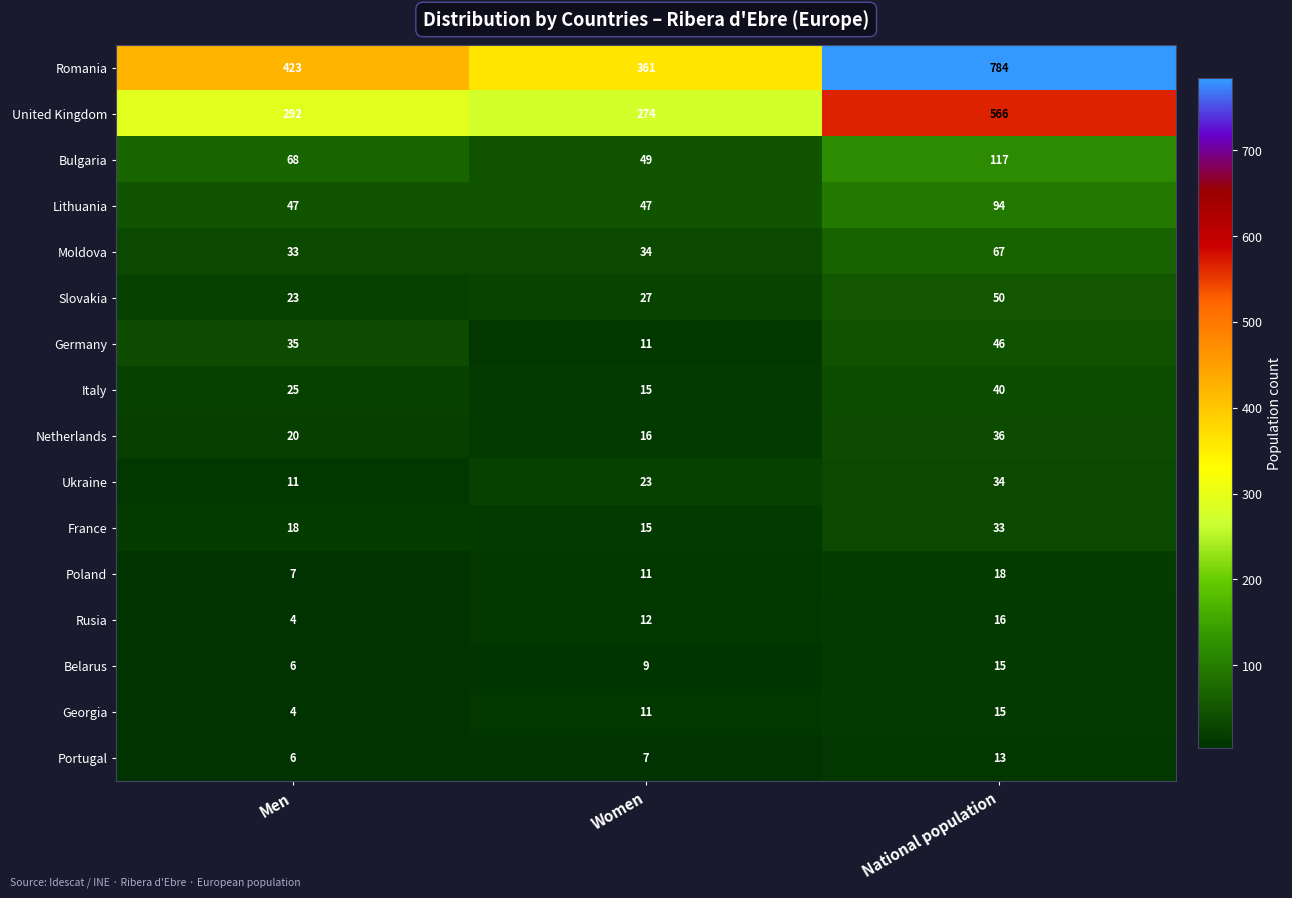

What is the difference between the second highest and minimum values in the Ukraine series?

12